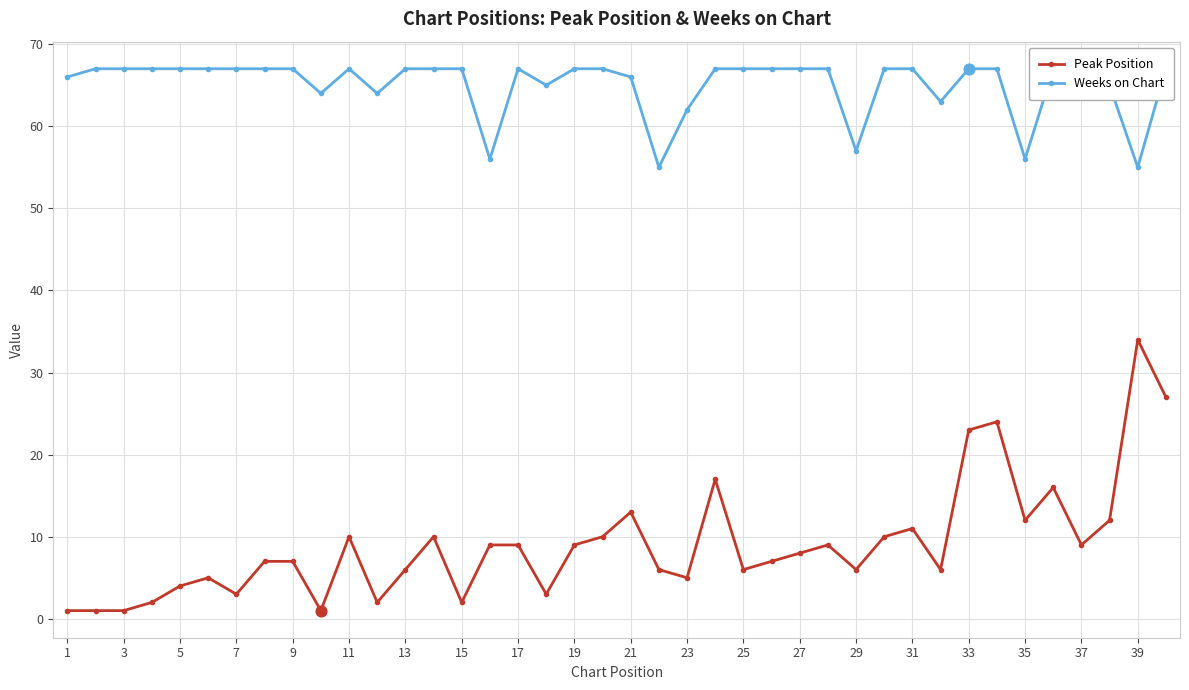

True or false: Peak Position has more than 2 interior local peaks.

True